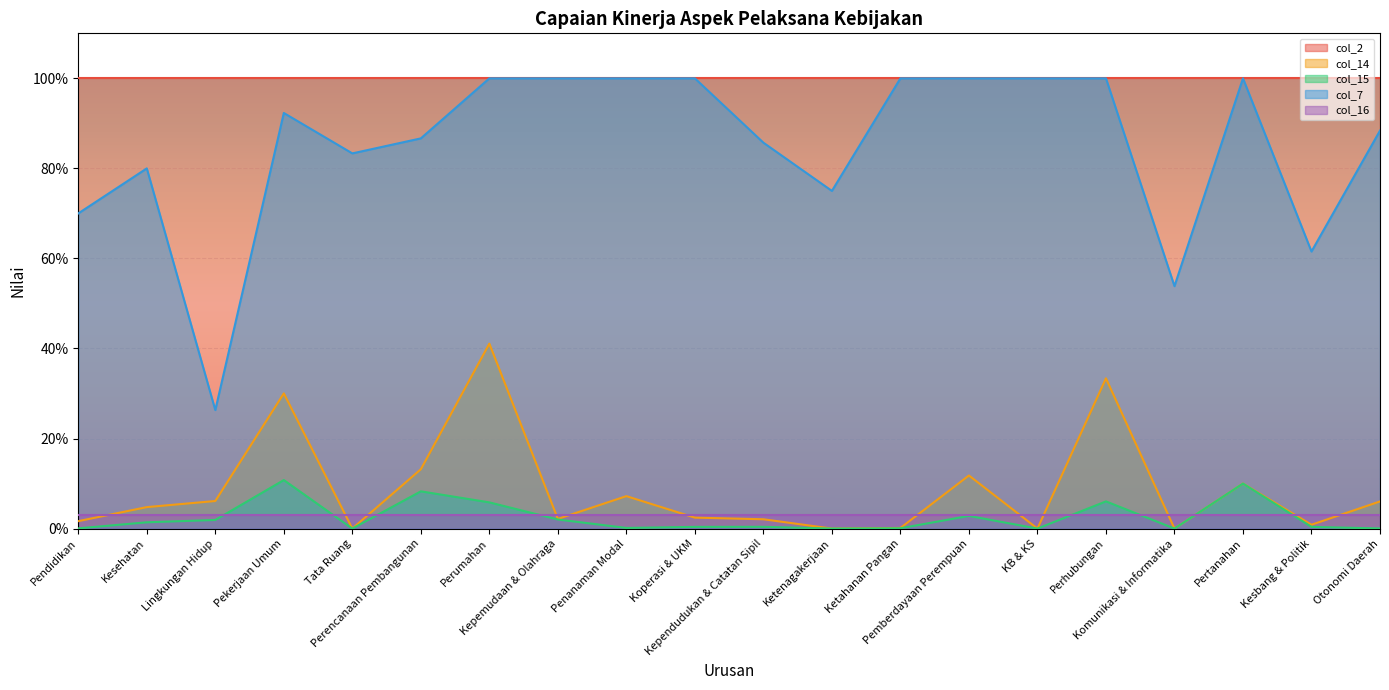

At how many categories does at least one series exceed 52?

20